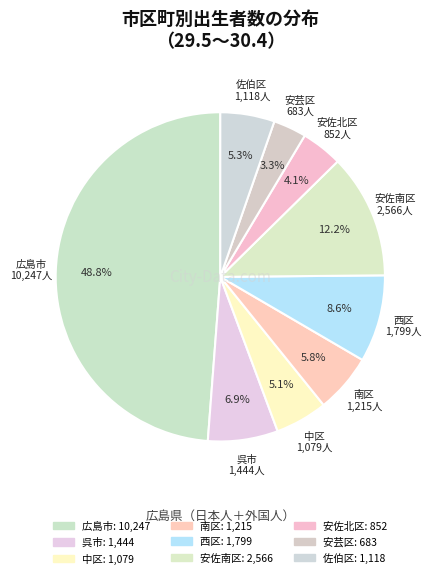

How many slices are in this pie chart?

9